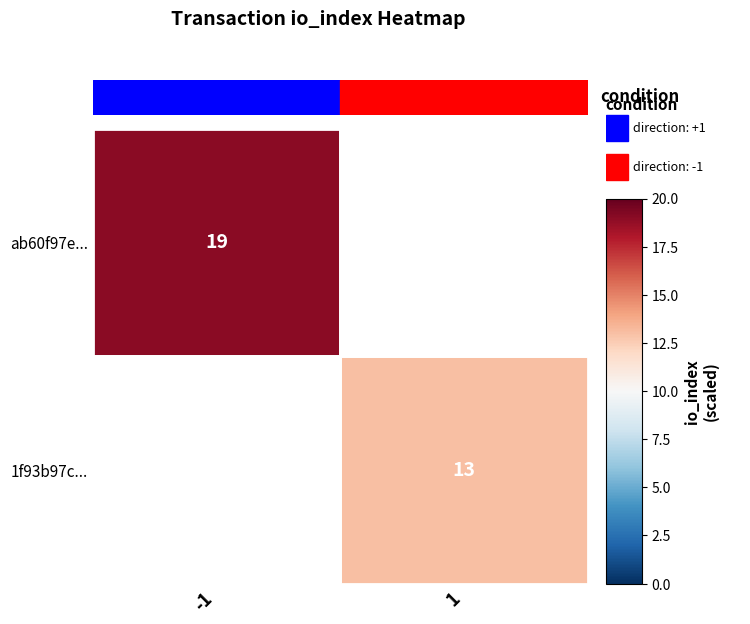

The value of 1f93b97c... at 1 is 13. True or false?

True